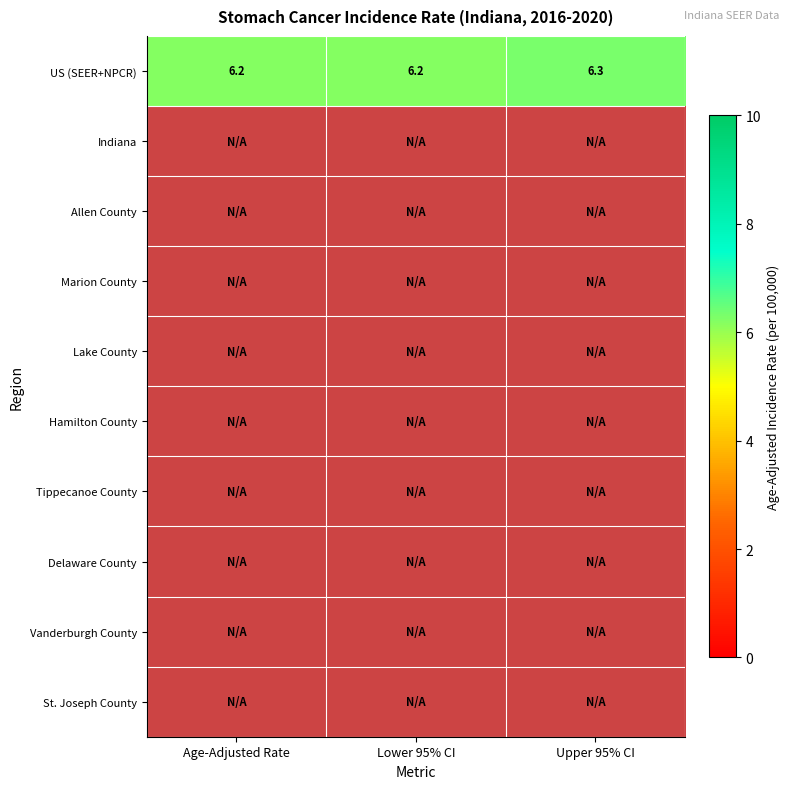

True or false: US (SEER+NPCR) has a value of 6.3 at Upper 95% CI.

True